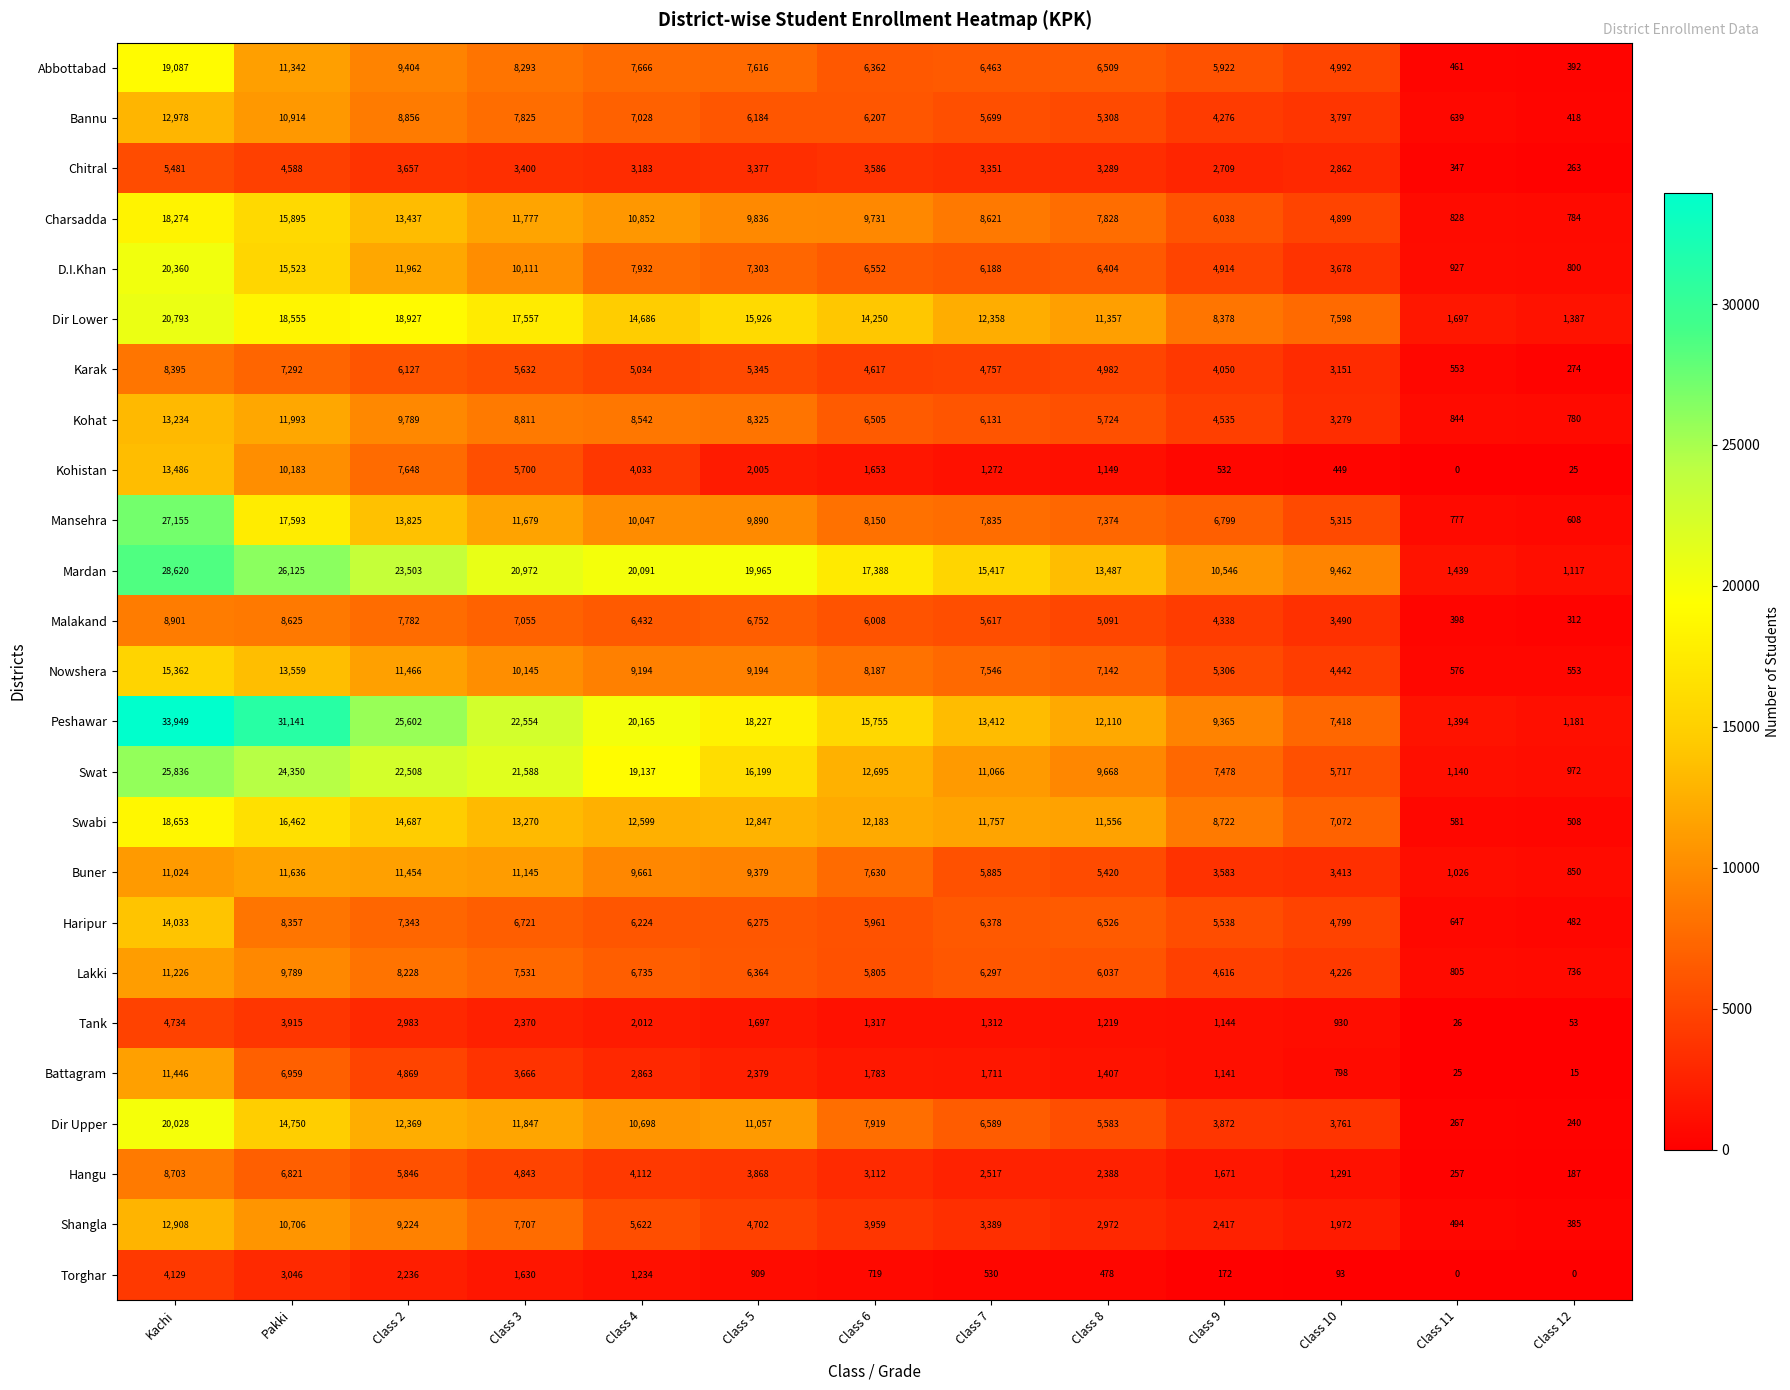

At which category is the sum across all series the highest?

Kachi